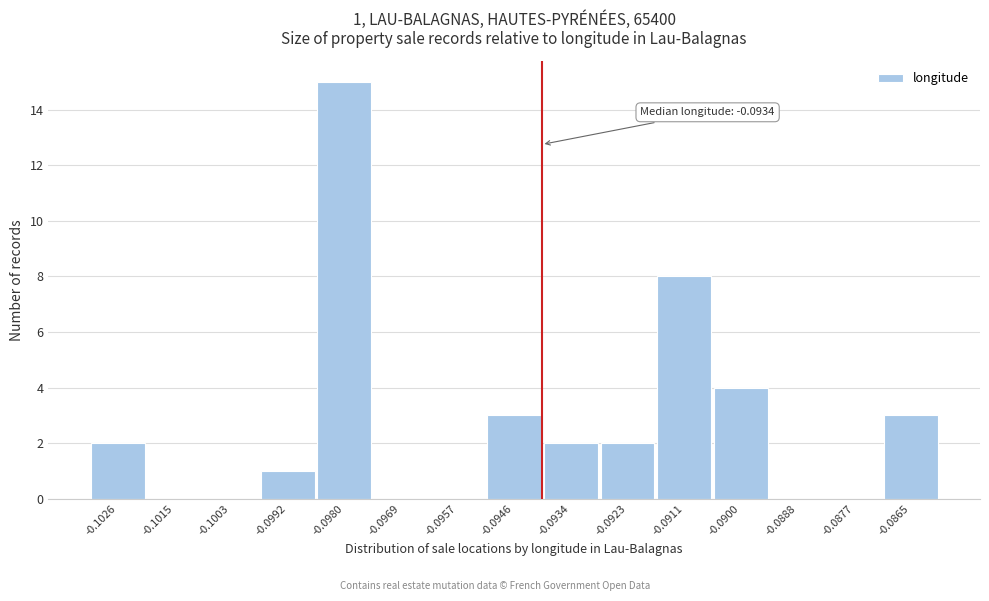

Reading left to right, extract all data points from this chart.

-0.1026=2	-0.1015=0	-0.1003=0	-0.0992=1	-0.0980=15	-0.0969=0	-0.0957=0	-0.0946=3	-0.0934=2	-0.0923=2	-0.0911=8	-0.0900=4	-0.0888=0	-0.0877=0	-0.0865=3